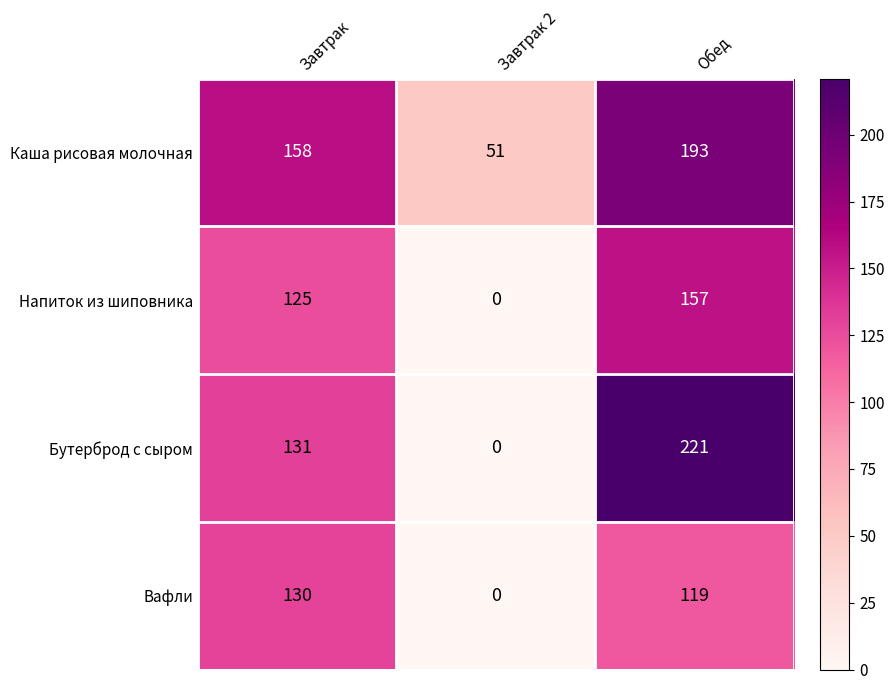

Where is Вафли nearest to the value 65?

Обед